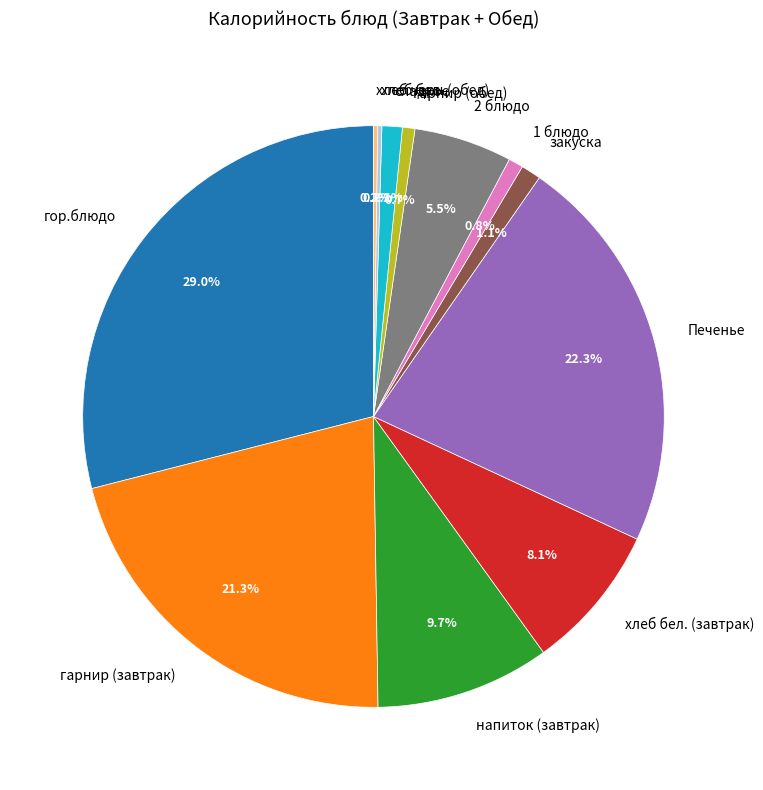

How much of the chart is everything except 2 блюдо?

94.5%